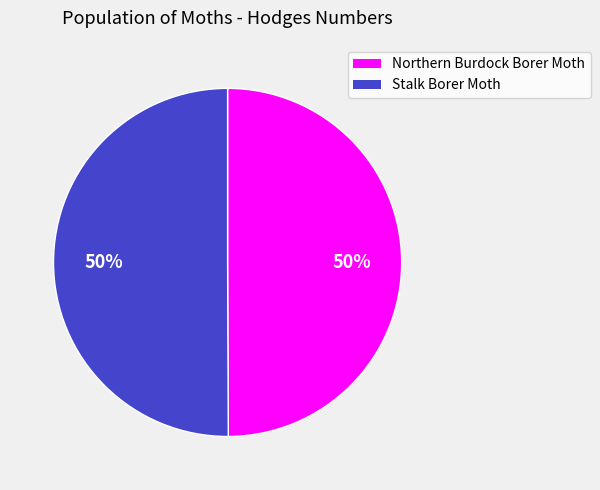

To the nearest percent, what is the average slice percentage?

50%